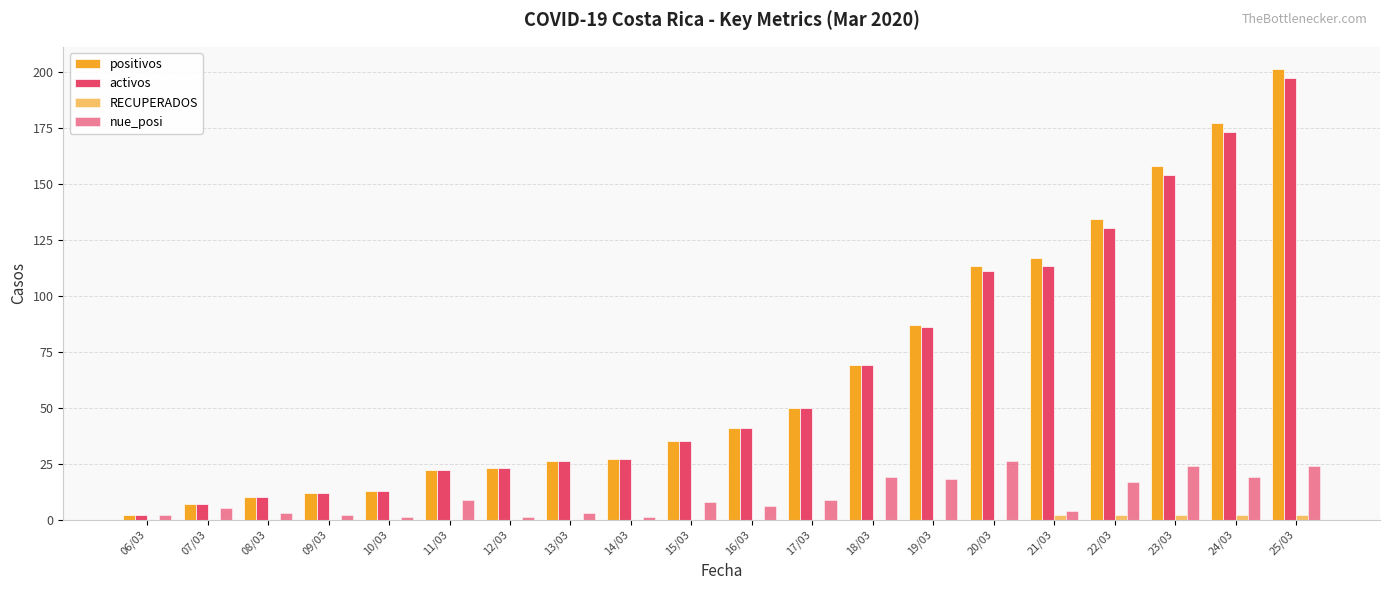

Are the bars grouped side by side (vs. stacked)?

Yes